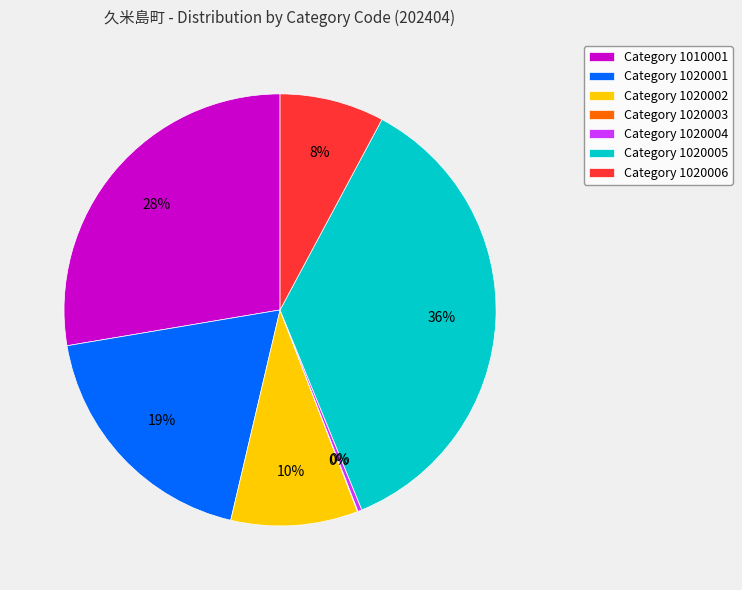

Is the sum of Category 1020002 and Category 1020004 greater than half?

No